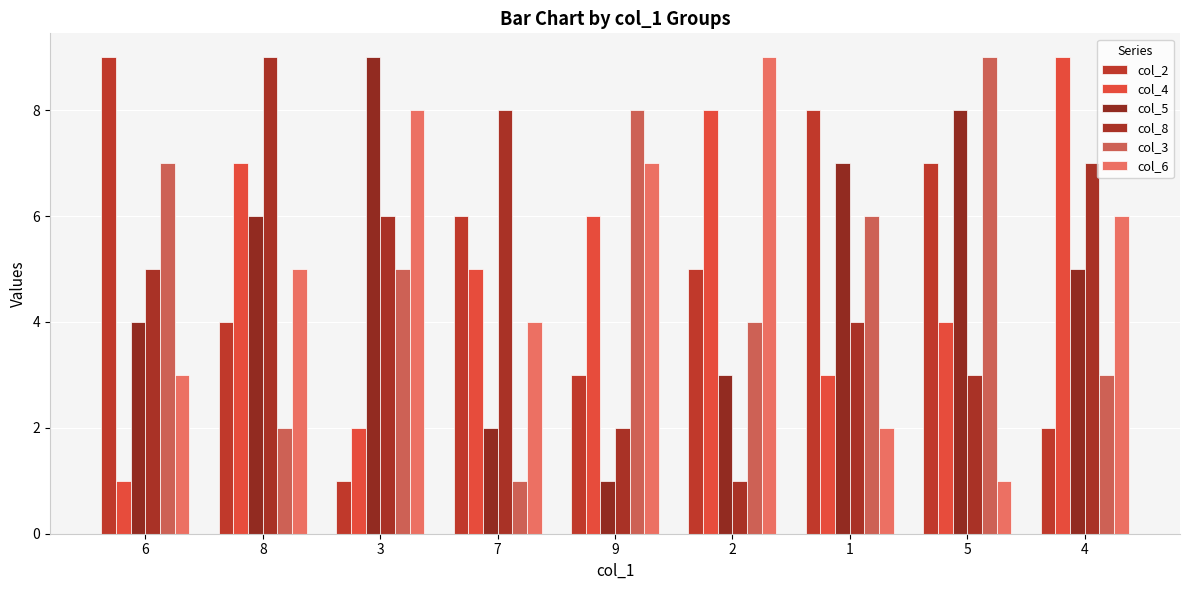

The value of col_2 at 9 is 2. True or false?

False